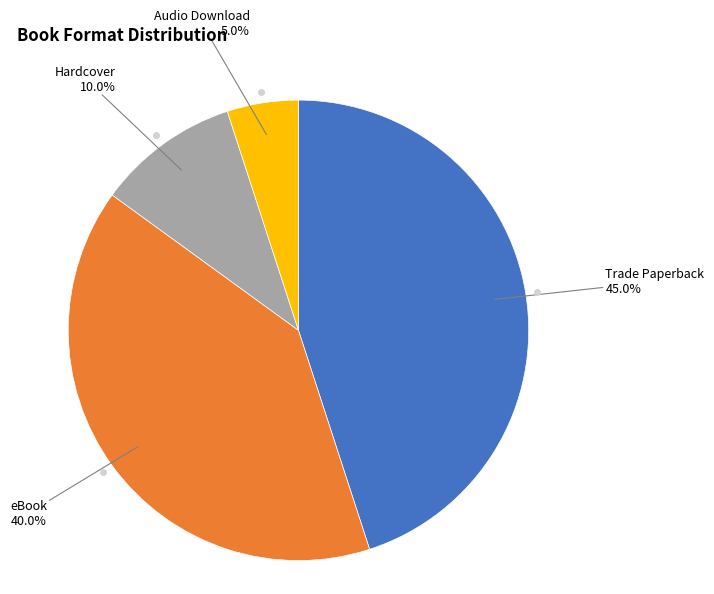

Does any single category account for the majority?

No